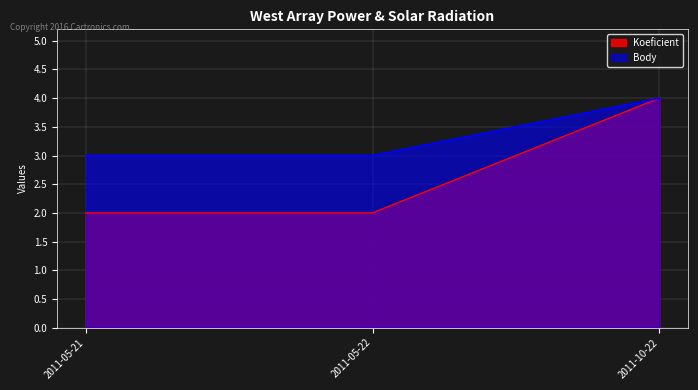

What is the label of the 2nd point from the right?

2011-05-22